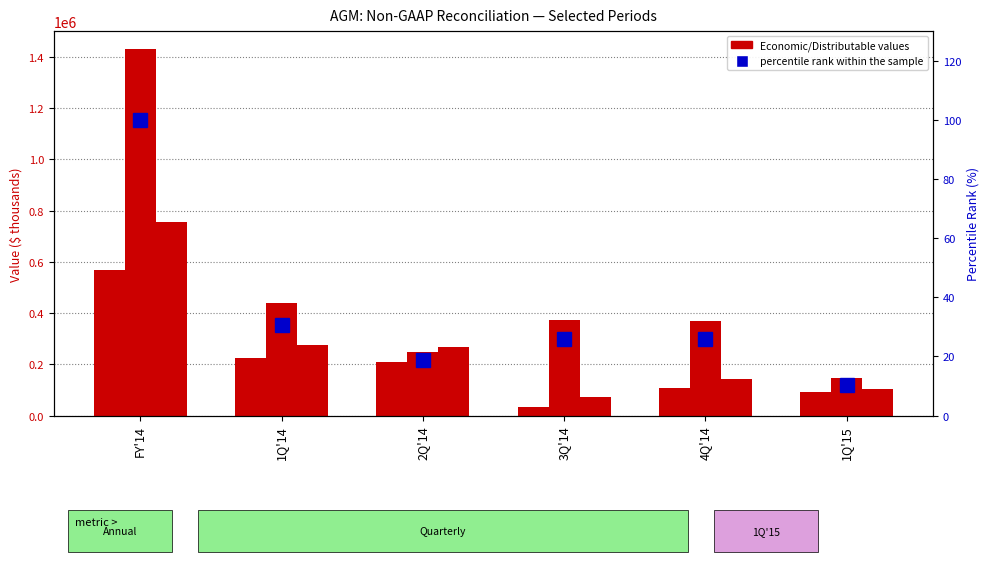

What is the sum of the Economic Net Income (Loss) values at FY'14 and 3Q'14?

601889.0